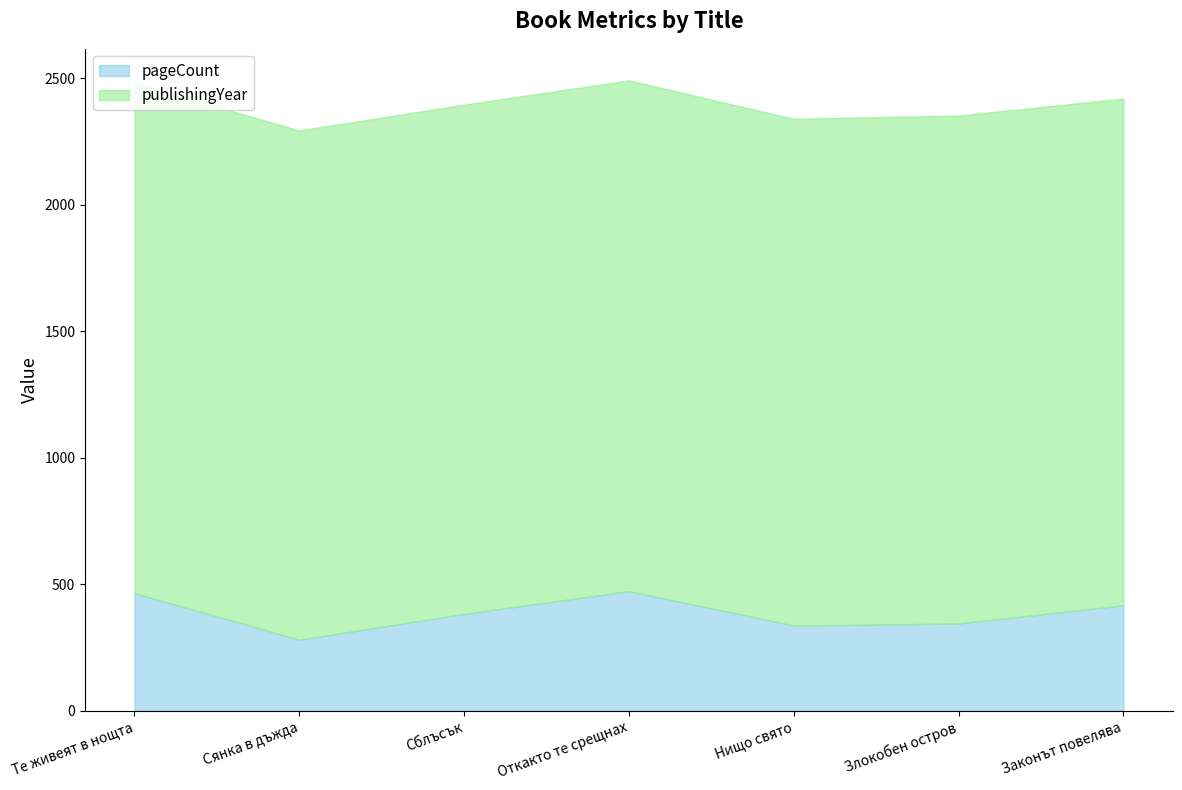

What is the difference between the pageCount values at Злокобен остров and Те живеят в нощта?

120